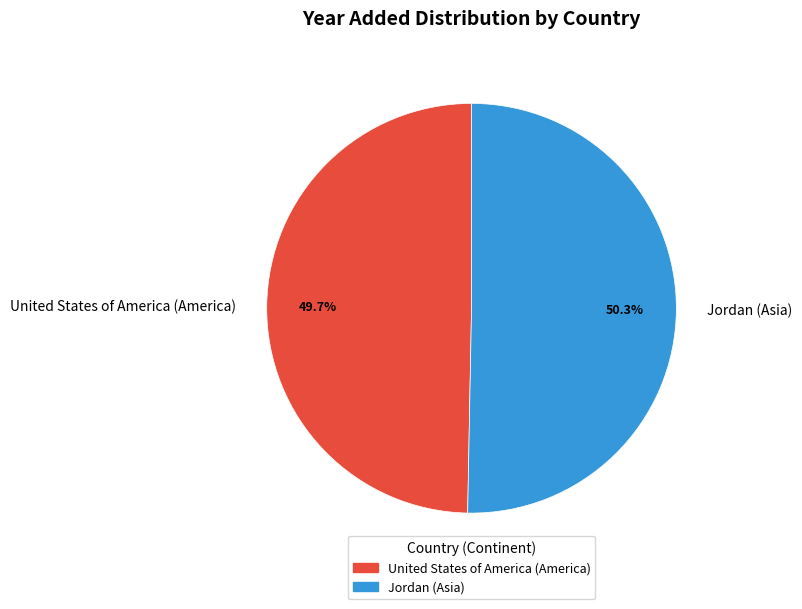

Which slice is the largest?

Jordan (Asia)